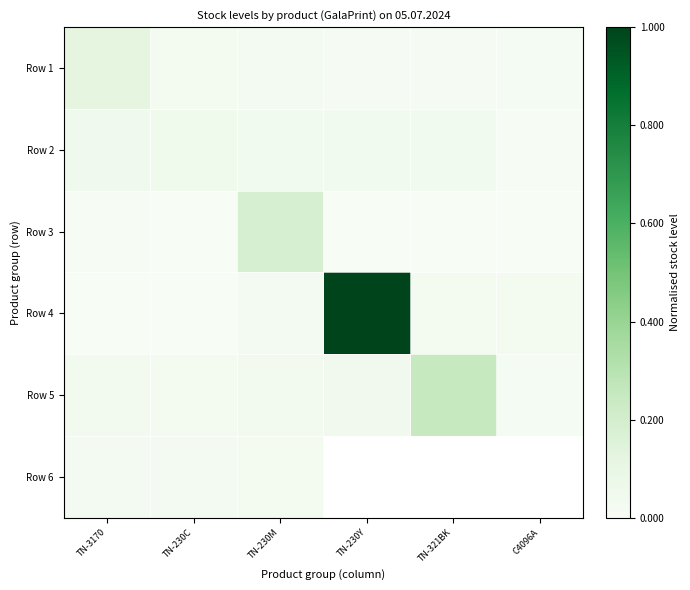

Rank the categories by Row 3 value from lowest to highest.

TN-230C, TN-321BK, C4096A, TN-230Y, TN-3170, TN-230M